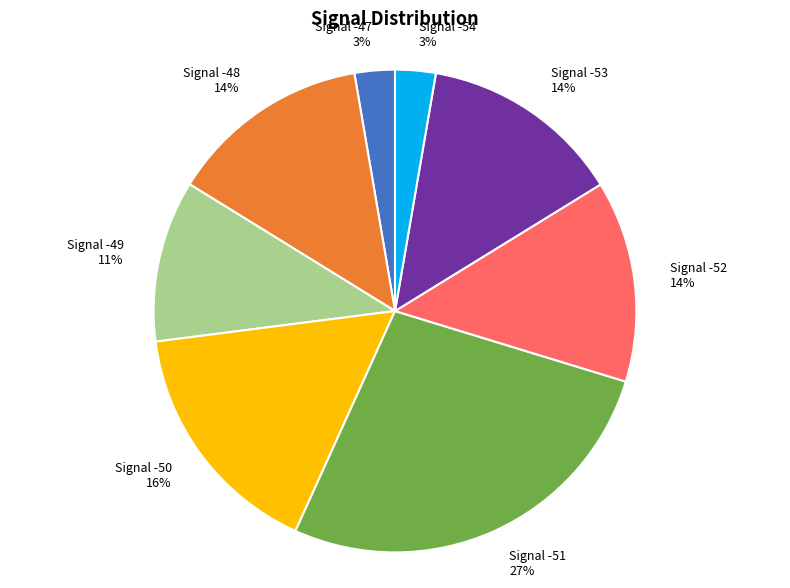

Is the sum of Signal -53 14% and Signal -49 11% greater than half?

No